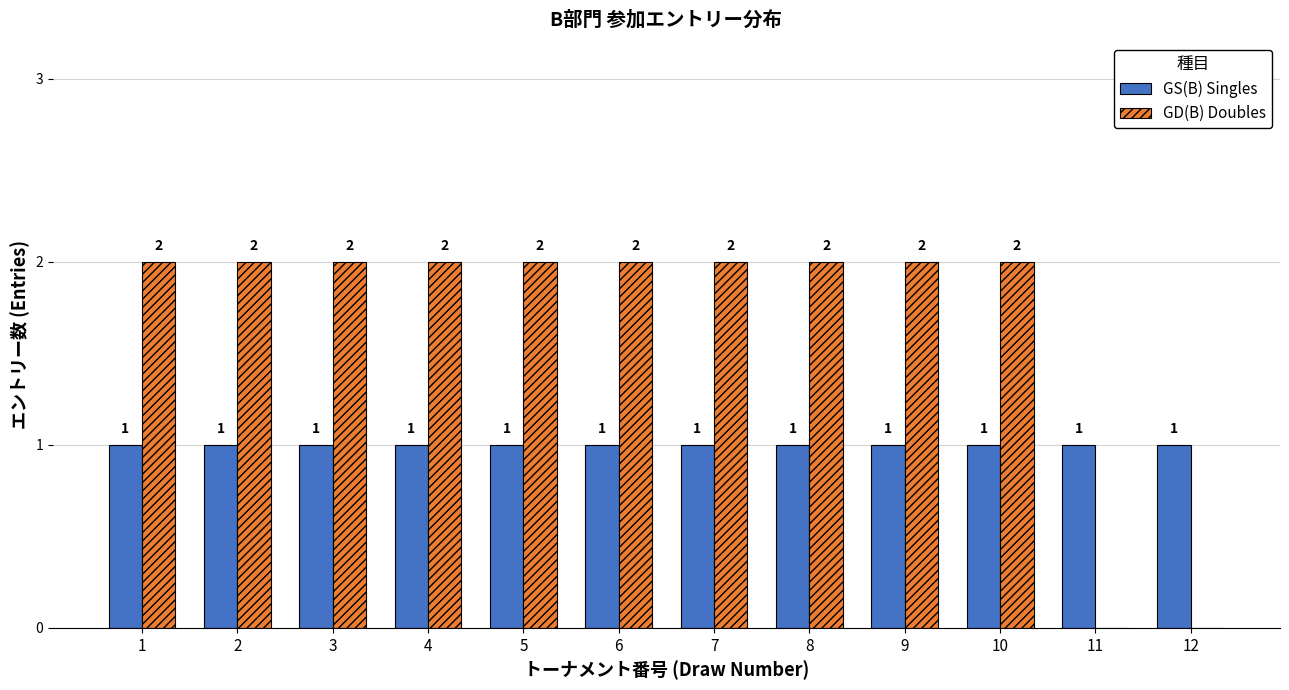

Which series has the widest spread of values?

GD(B) Doubles